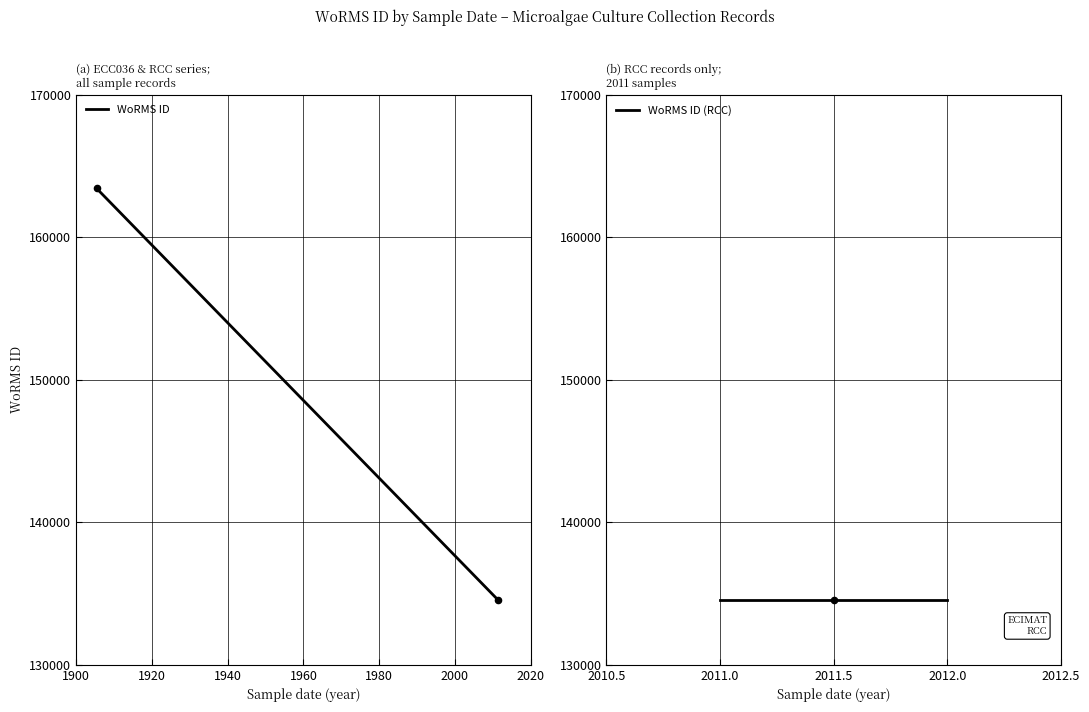

Between 01-07-2011 and 01-07-2011, which is larger?

01-07-2011